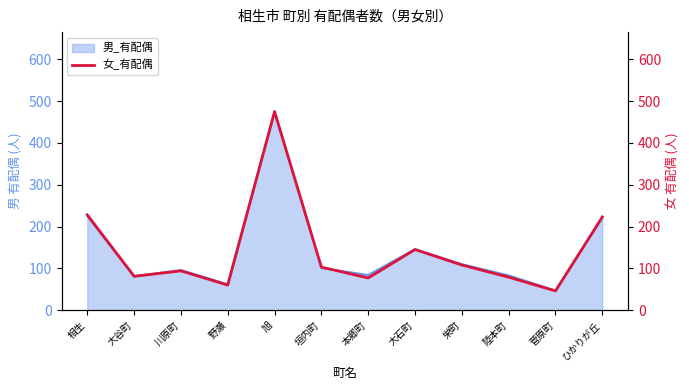

What is the label of the 9th point from the right?

野瀬